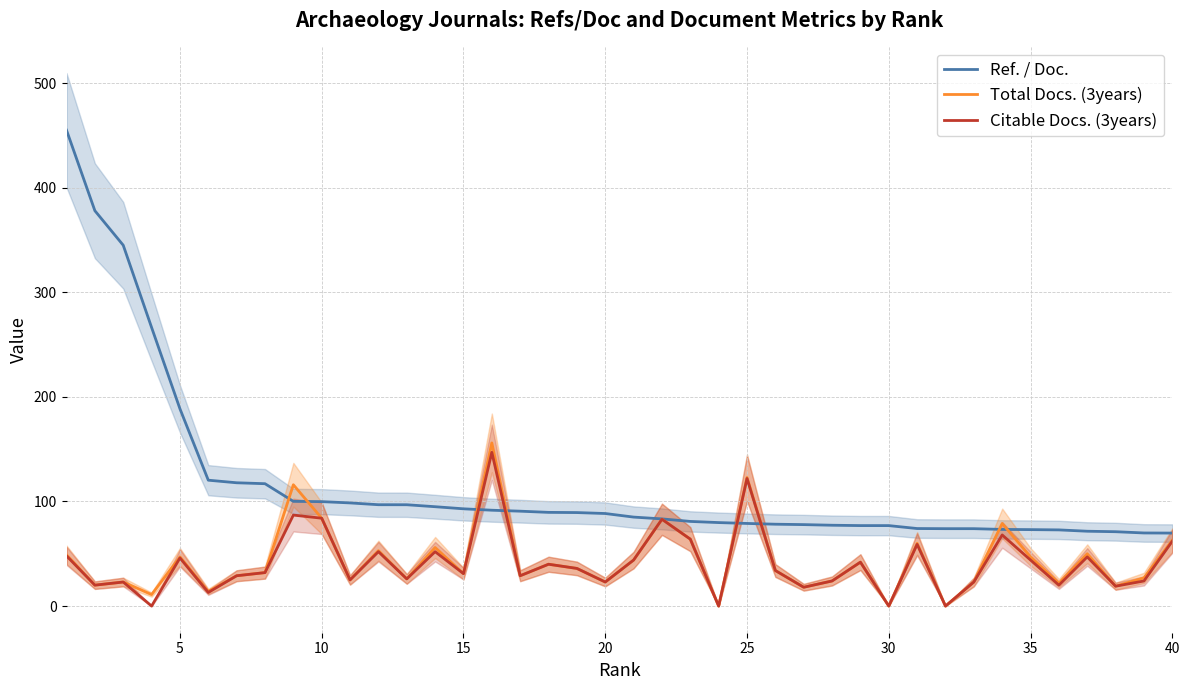

What is the value of the Total Docs. (3years) point at the 1st from the left?

49.0